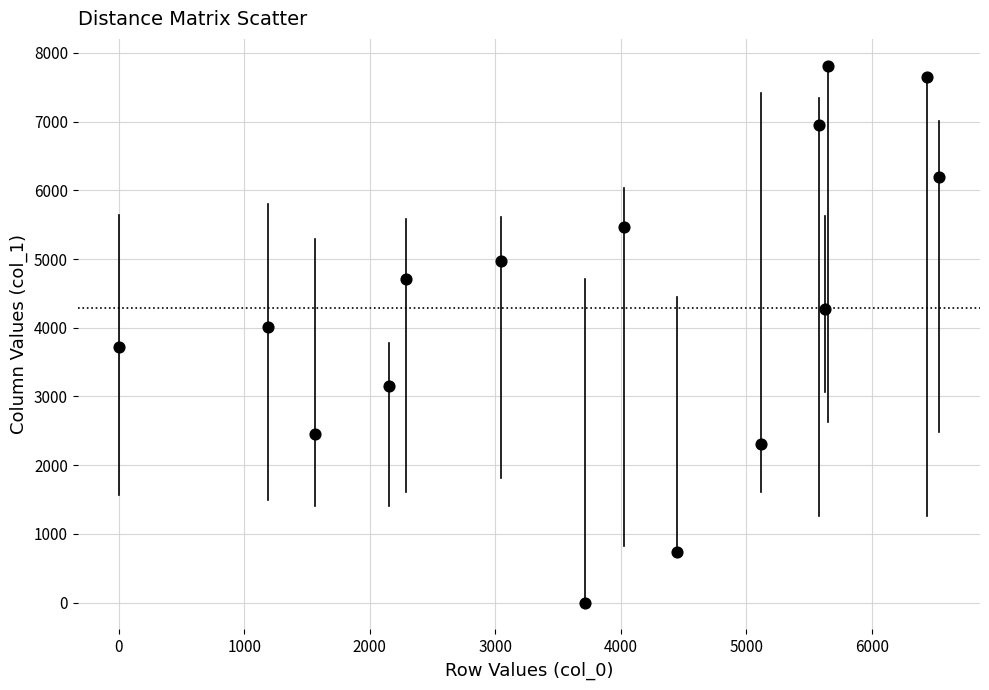

What Y value in the scatter plot is closest to 3906?

4005